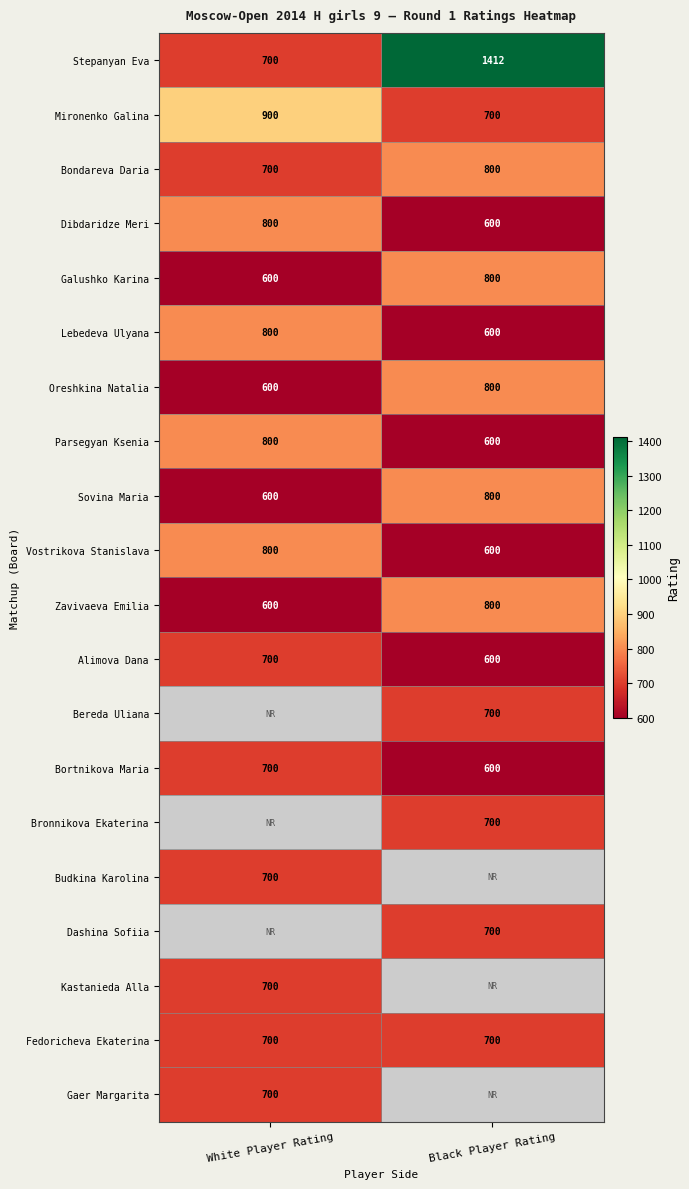

Which category has the highest value in the Lebedeva Ulyana series?

White Player Rating